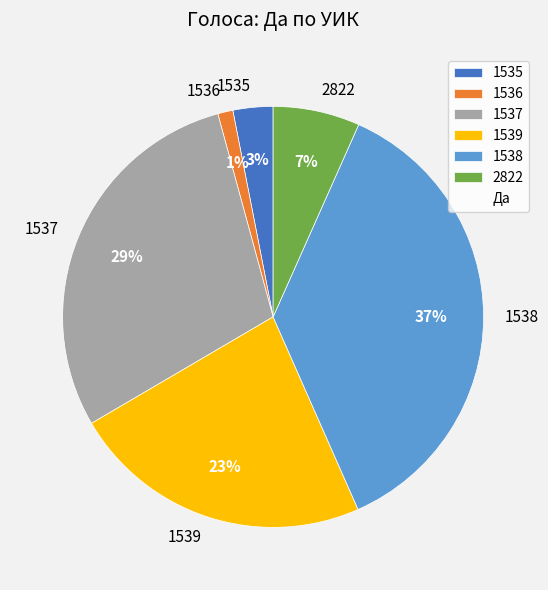

Rank the categories by value from lowest to highest.

1536, 1535, 2822, 1539, 1537, 1538